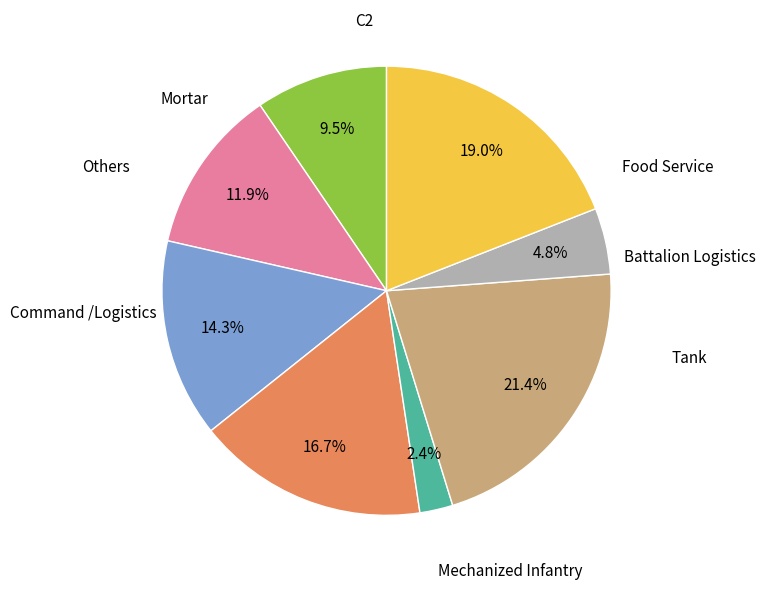

Is there a majority slice in this chart?

No